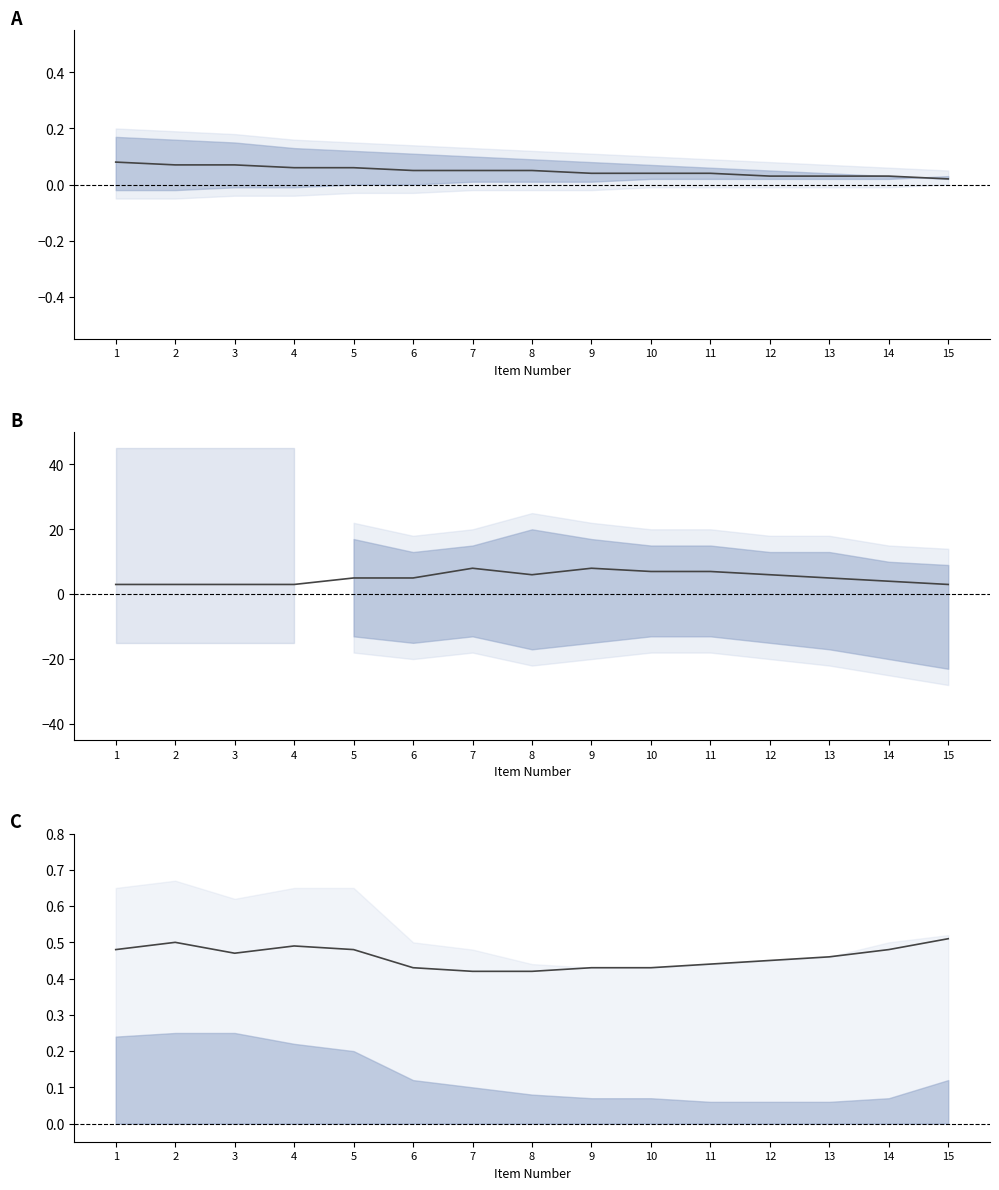

What is the average value?

0.5